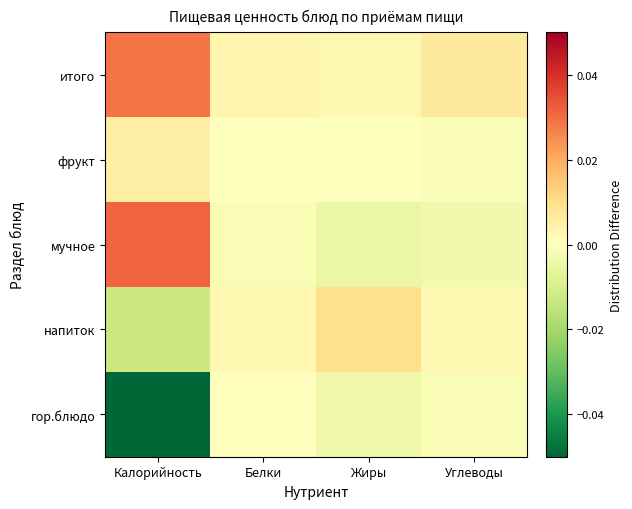

At which category is the sum across all series the highest?

Белки